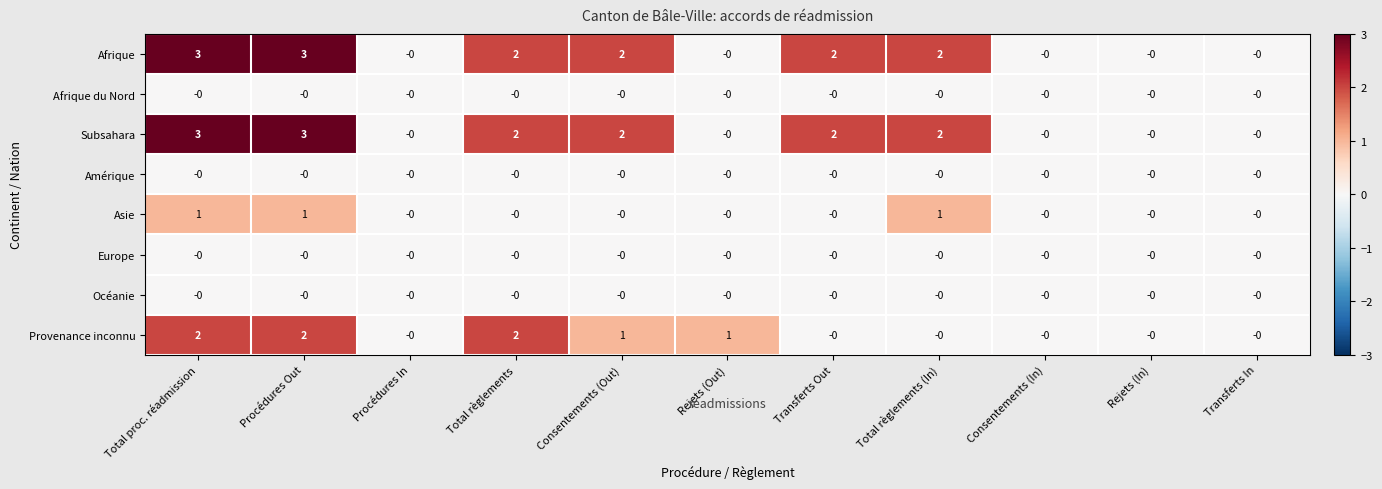

Between Procédures In and Rejets (Out), which series saw the biggest shift?

Provenance inconnu